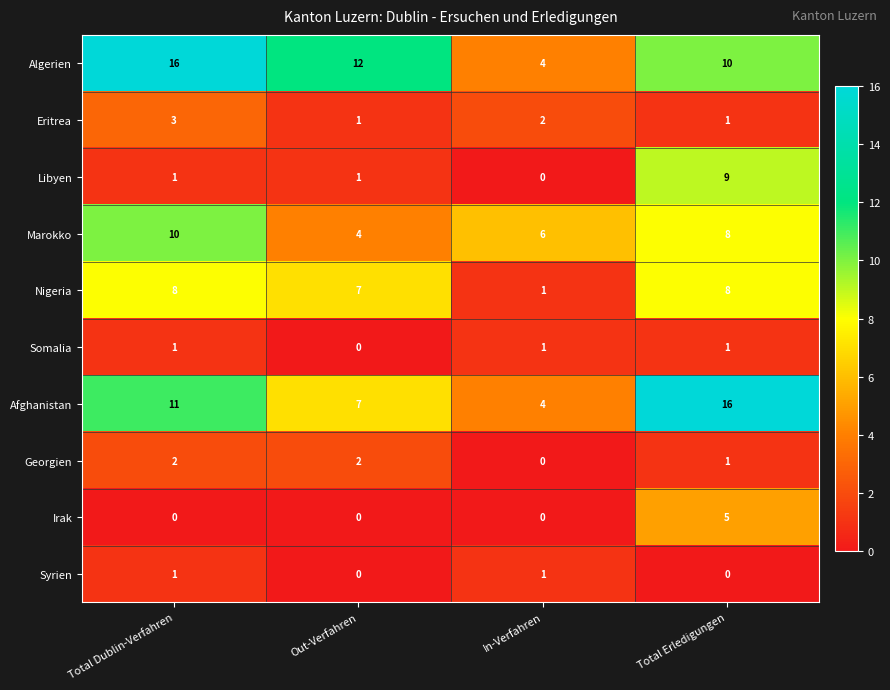

Which series changed the most between Total Dublin-Verfahren and In-Verfahren?

Algerien